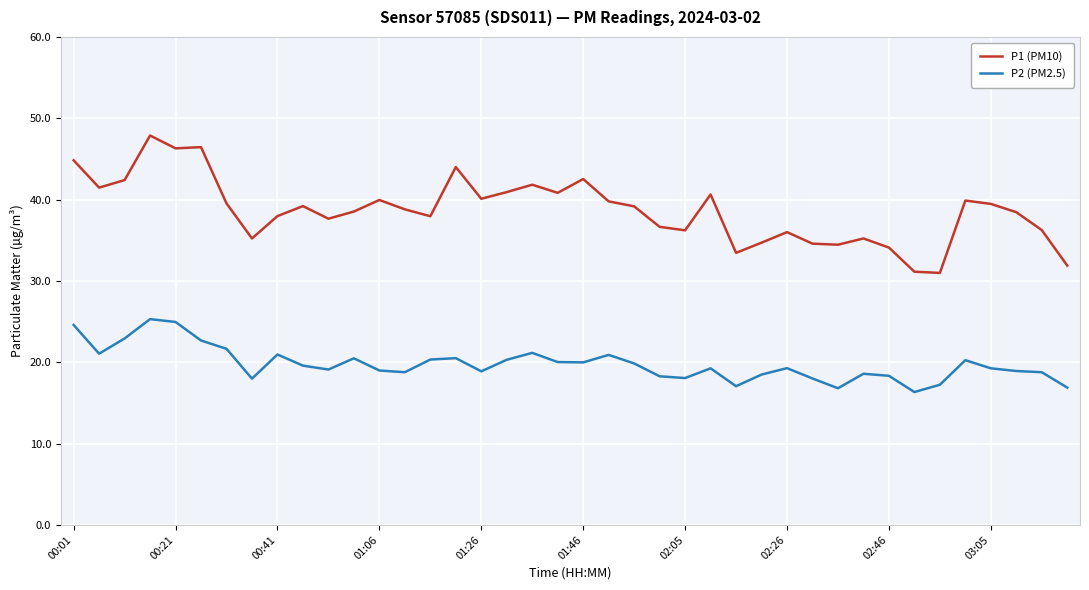

Which series has the largest total across all categories?

P1 (PM10)